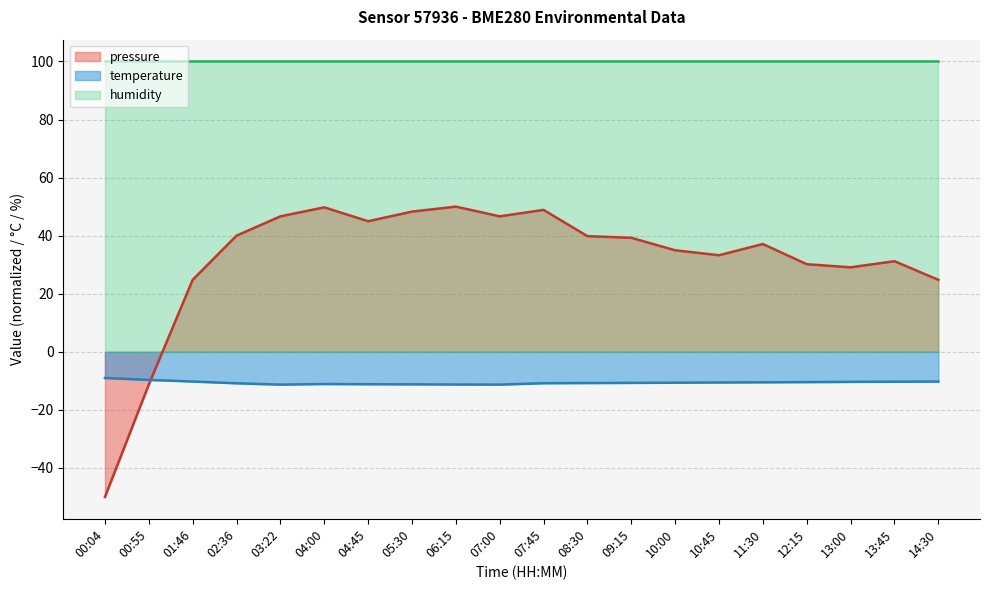

What is the label of the 18th point from the right?

01:46